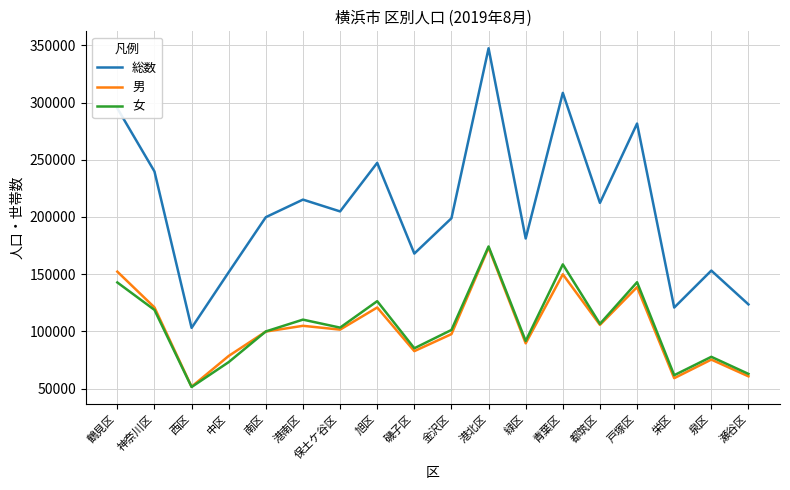

True or false: 総数 and 女 intersect in this chart.

False